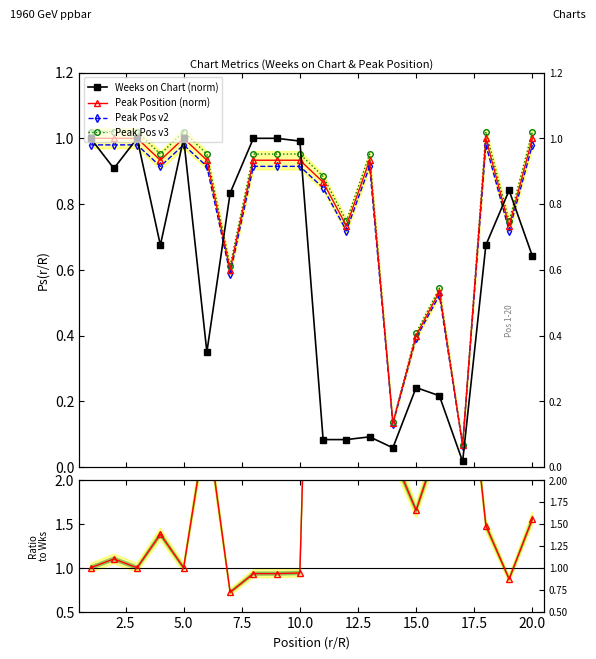

Does the chart have visible grid lines?

No